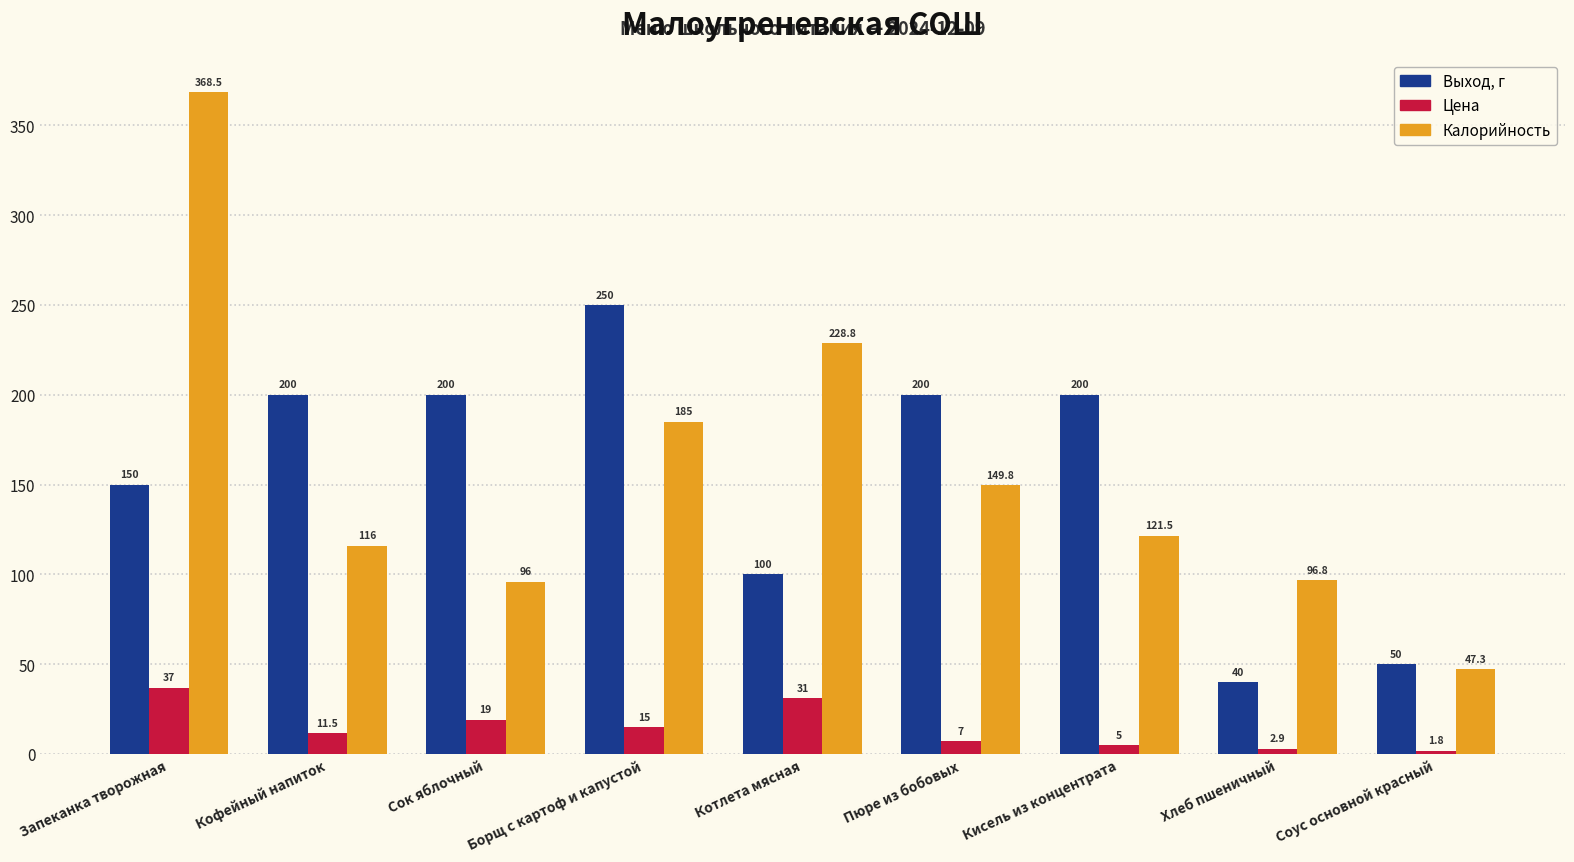

Which category has the lowest value across all series?

Соус основной красный